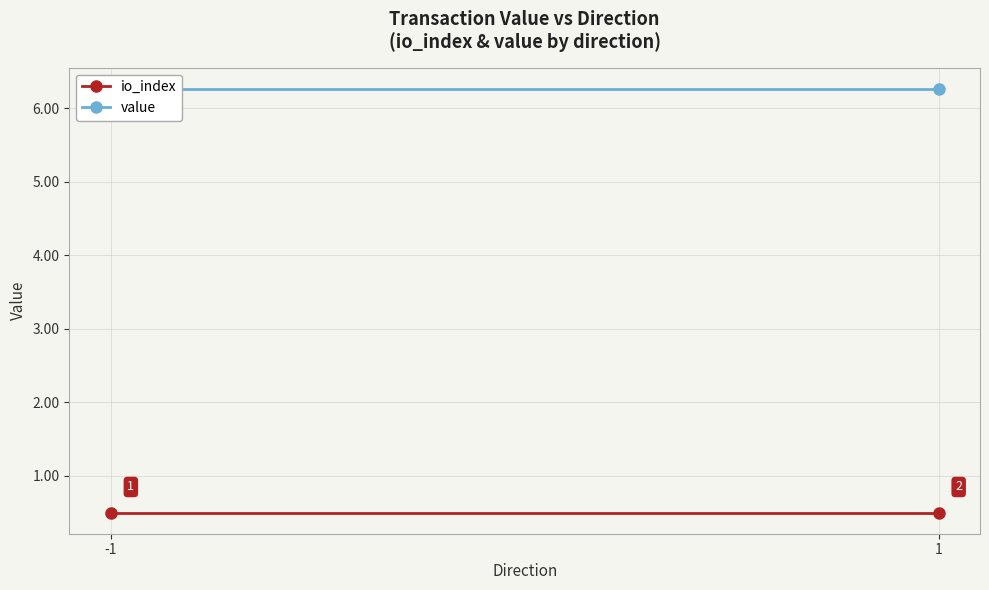

Reading left to right, transcribe all the data shown in this chart.

io_index: -1=0.5	1=0.5
value: -1=6.3	1=6.3